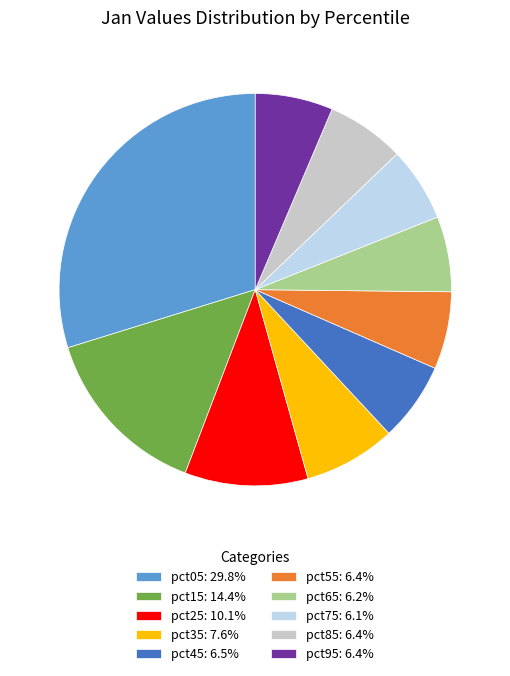

Does pct45: 6.5% account for over 50% of the chart?

No